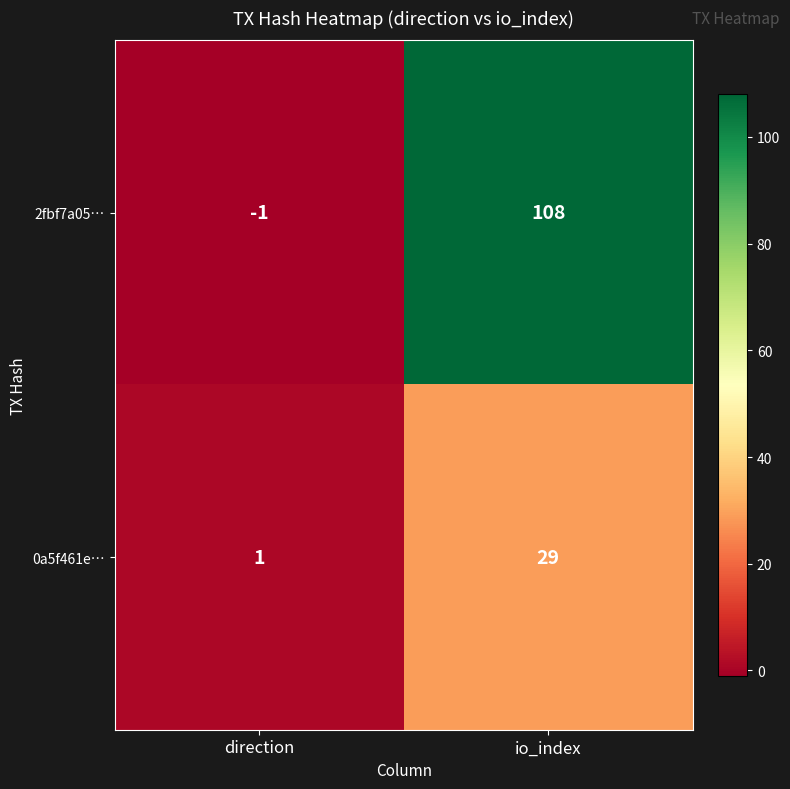

Which series has the widest spread of values?

2fbf7a05…